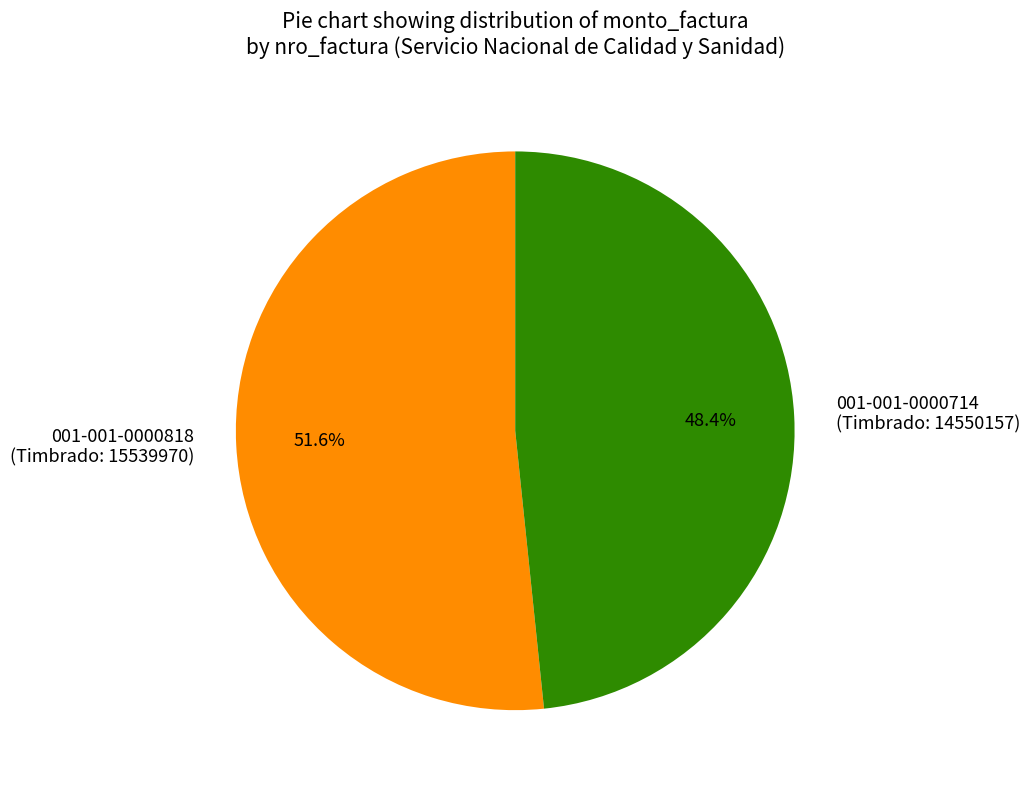

To the nearest percent, what is the average slice percentage?

50%